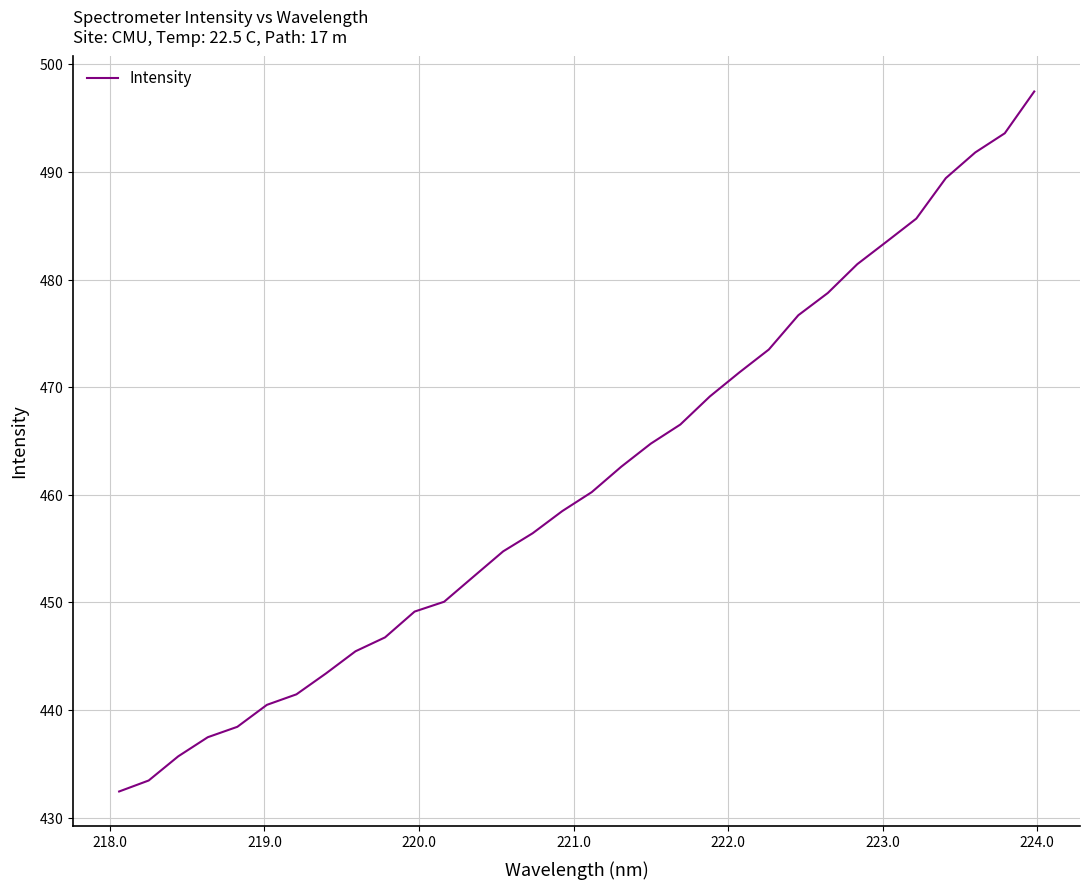

Reading left to right, transcribe all the data shown in this chart.

432.4	433.4	435.7	437.5	438.4	440.5	441.5	443.4	445.5	446.8	449.1	450.1	452.4	454.7	456.4	458.5	460.2	462.6	464.8	466.5	469.1	471.4	473.5	476.7	478.8	481.4	483.5	485.7	489.4	491.8	493.6	497.5